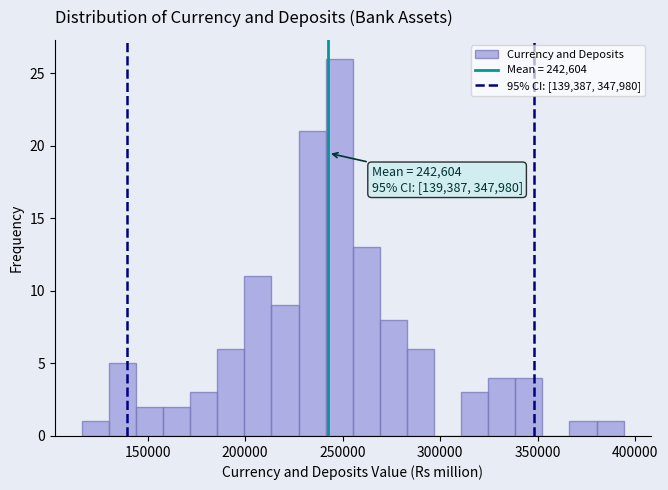

Around what value on the x-axis is the tallest bar? Give the approximate position of its centre, as read against the axis.

250000